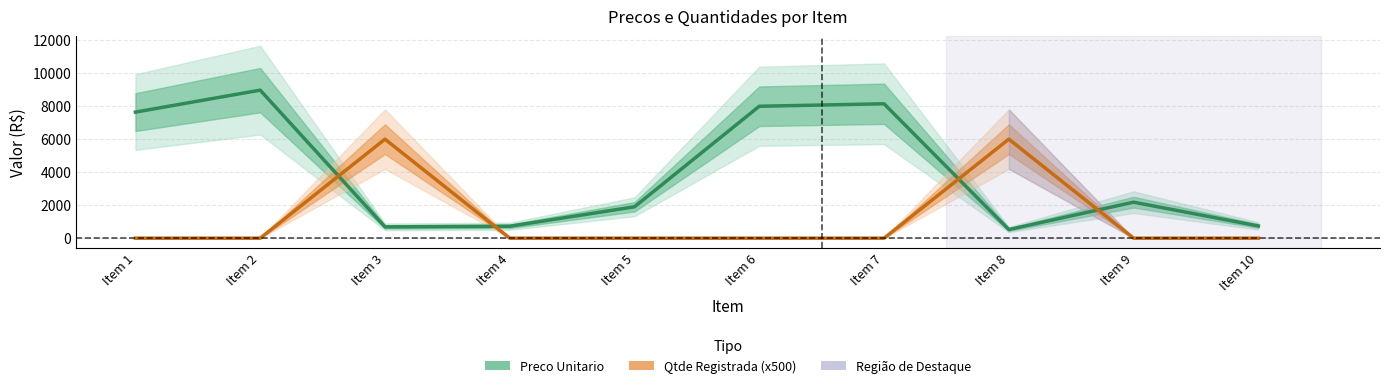

Which category has the lowest value in the Preco Unitario series?

Item 8